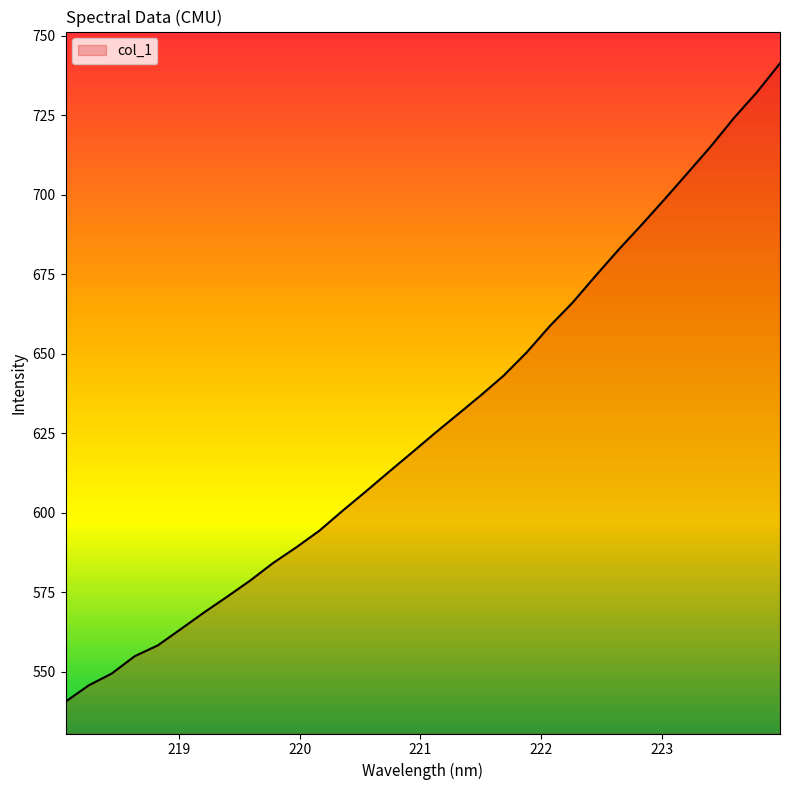

What is the greatest value displayed?

741.3